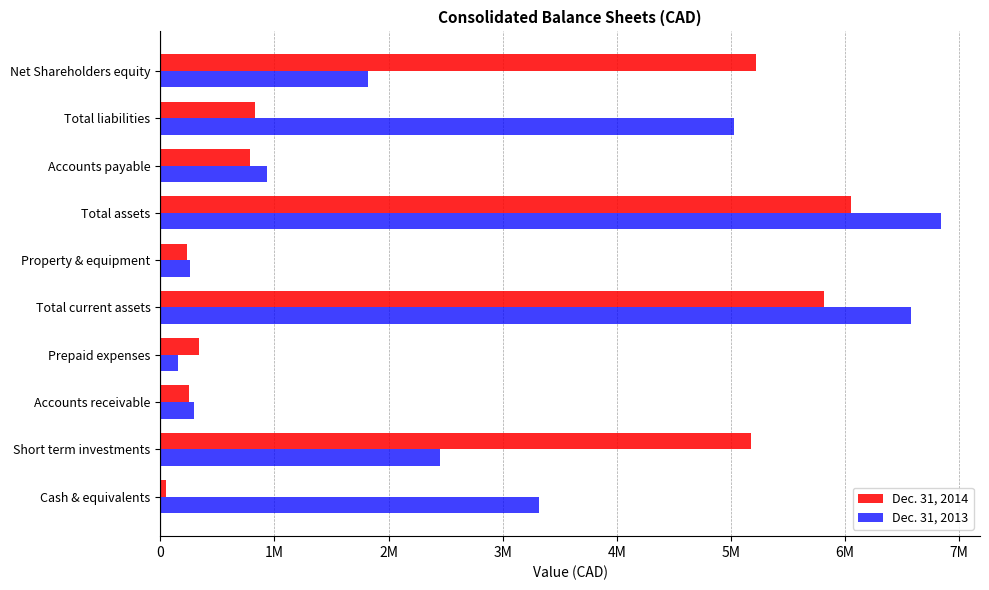

What is the value of the Dec. 31, 2013 bar at the 9th from the left?

5023016